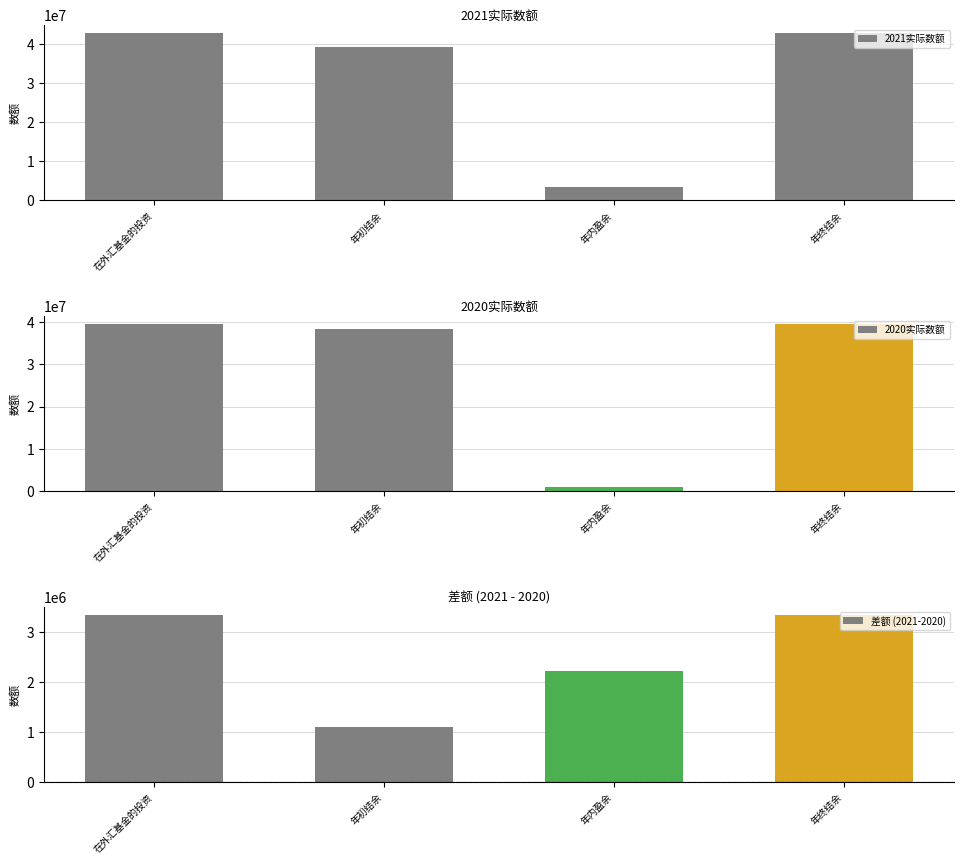

Rank the series by their maximum value, from highest to lowest.

2021实际数额, 2020实际数额, 差额 (2021-2020)